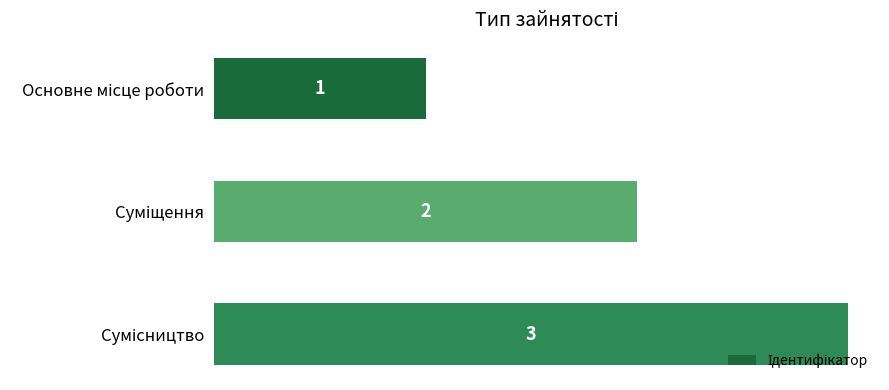

How many values are between 1 and 3?

3